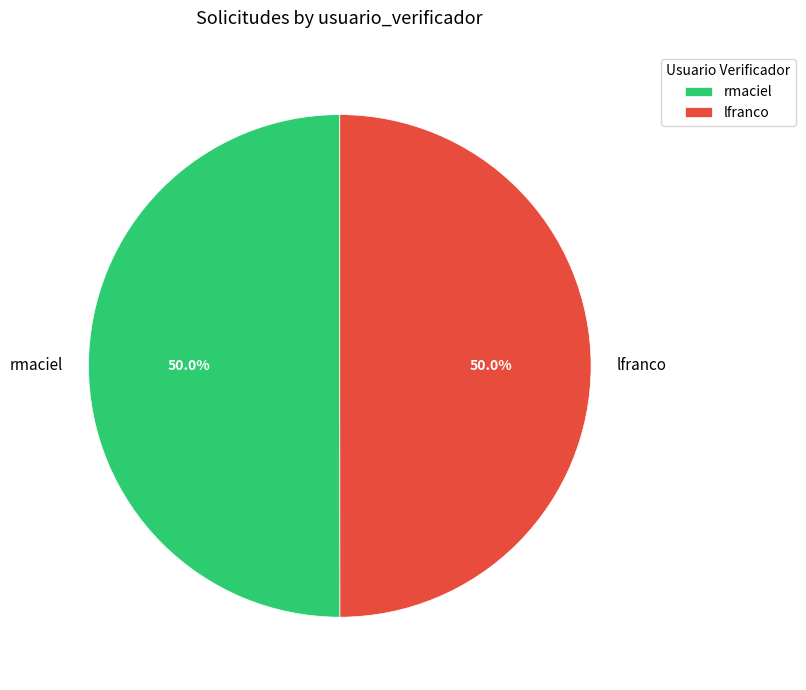

Combined, what portion of the pie is lfranco and rmaciel?

100.0%